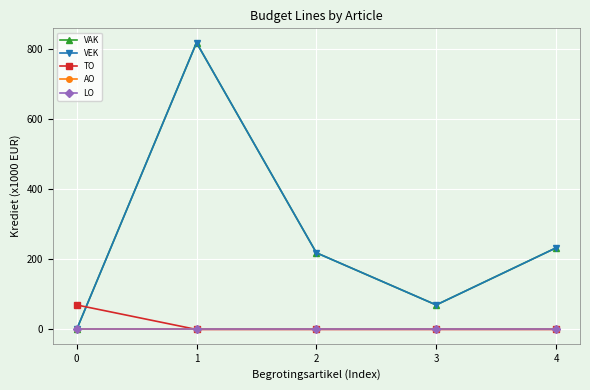

The value of VEK at 2 is 219. True or false?

True